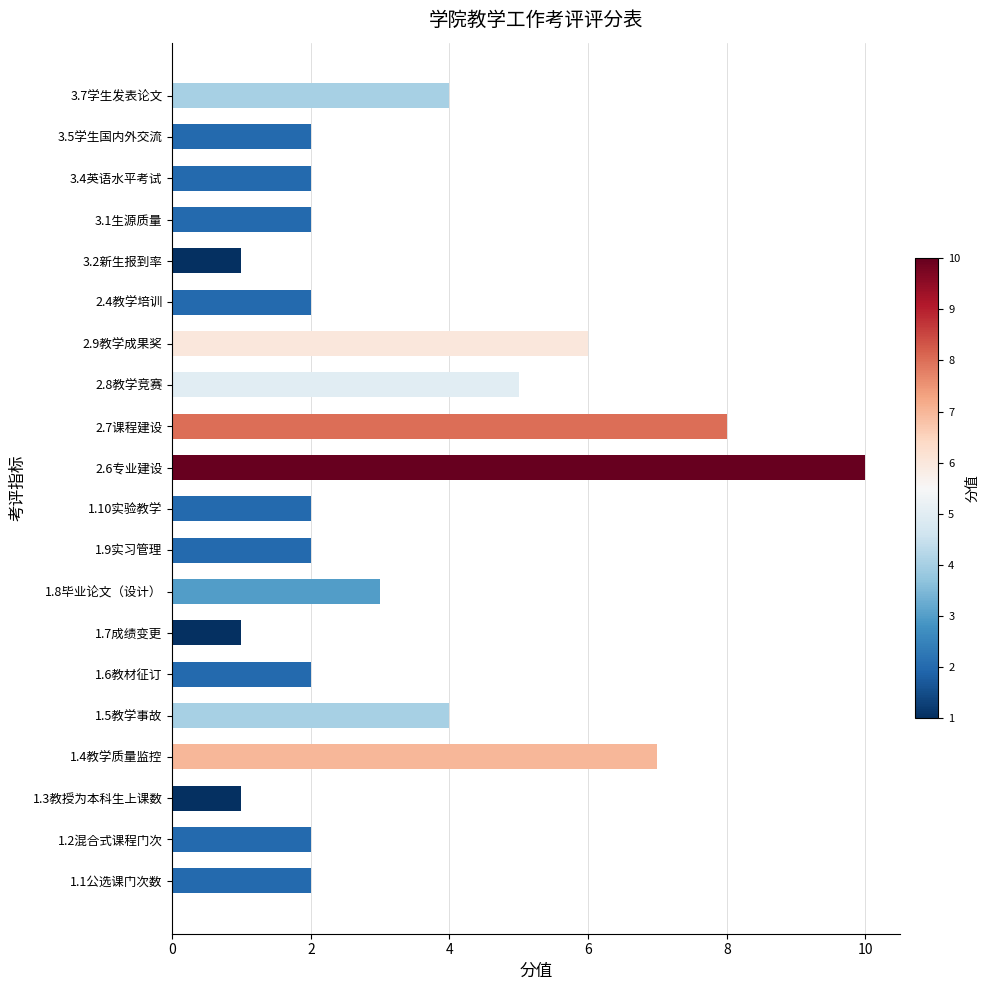

What is the average value?

3